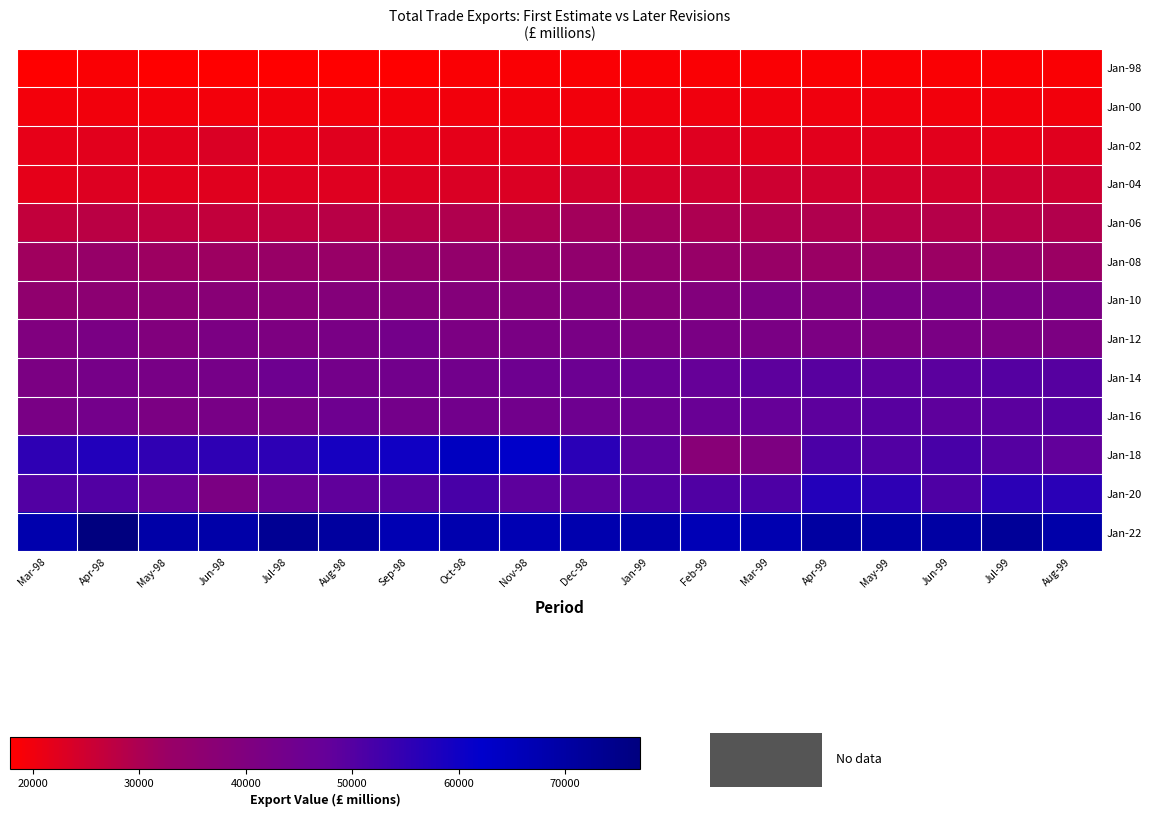

What is the total value across all series at Jul-98?

482334